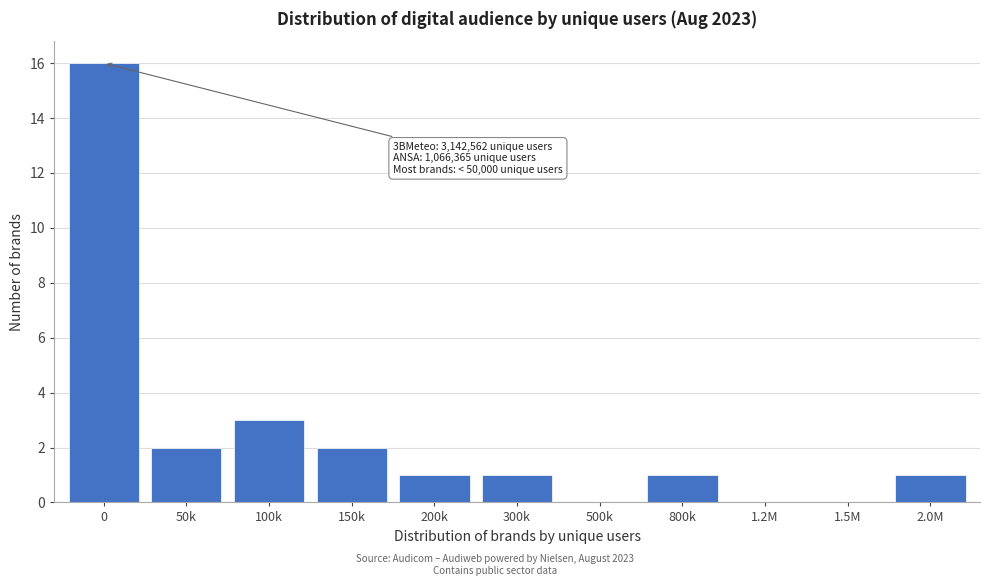

Reading right to left, transcribe all the data shown in this chart.

2.0M=1	1.5M=0	1.2M=0	800k=1	500k=0	300k=1	200k=1	150k=2	100k=3	50k=2	0=16